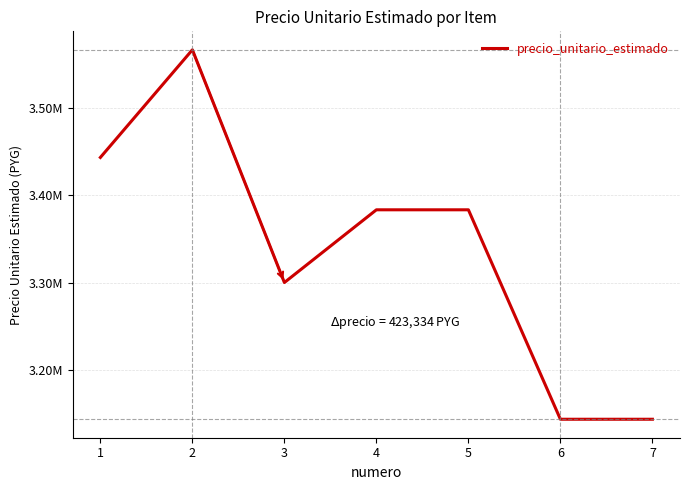

Rank the categories by value from highest to lowest.

2, 1, 4, 5, 3, 6, 7